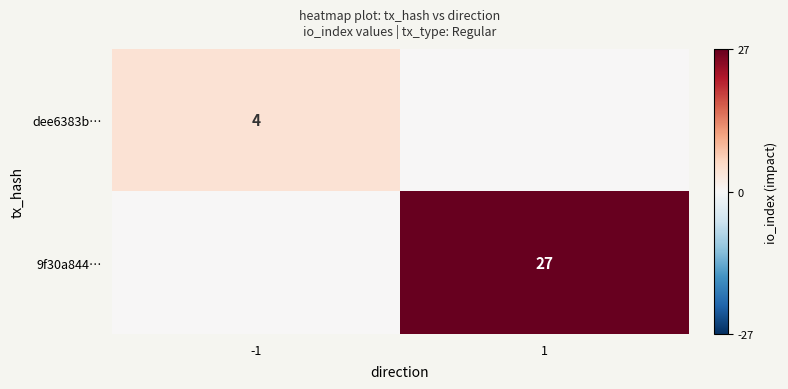

The 9f30a844… series shows 27 at 1. True or false?

True